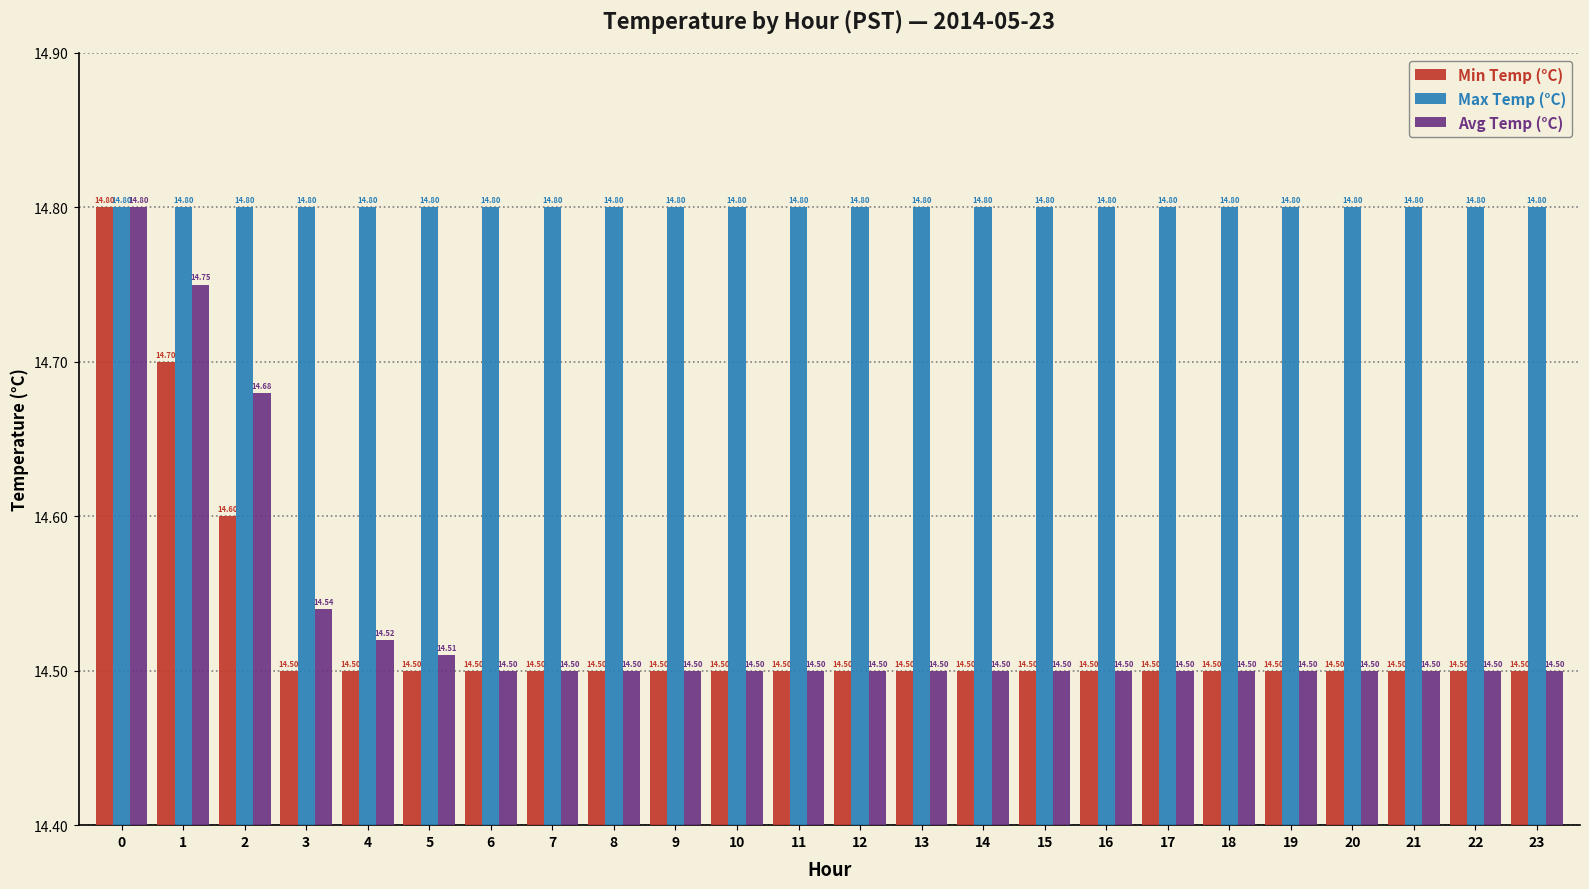

Reading left to right, list all the values displayed in this chart.

Min Temp (°C): 14.8	14.7	14.6	14.5	14.5	14.5	14.5	14.5	14.5	14.5	14.5	14.5	14.5	14.5	14.5	14.5	14.5	14.5	14.5	14.5	14.5	14.5	14.5	14.5
Max Temp (°C): 14.8	14.8	14.8	14.8	14.8	14.8	14.8	14.8	14.8	14.8	14.8	14.8	14.8	14.8	14.8	14.8	14.8	14.8	14.8	14.8	14.8	14.8	14.8	14.8
Avg Temp (°C): 14.8	14.8	14.7	14.5	14.5	14.5	14.5	14.5	14.5	14.5	14.5	14.5	14.5	14.5	14.5	14.5	14.5	14.5	14.5	14.5	14.5	14.5	14.5	14.5